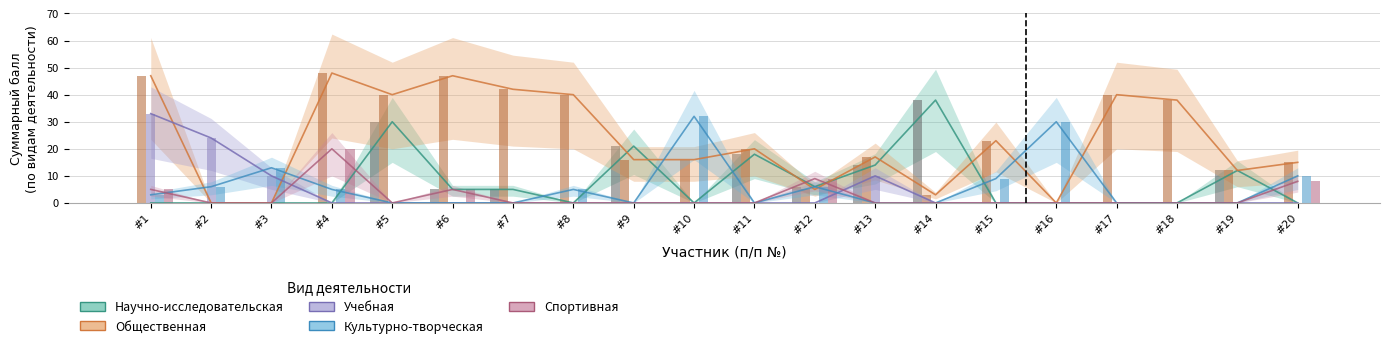

The Спортивная series shows 0 at #2. True or false?

True